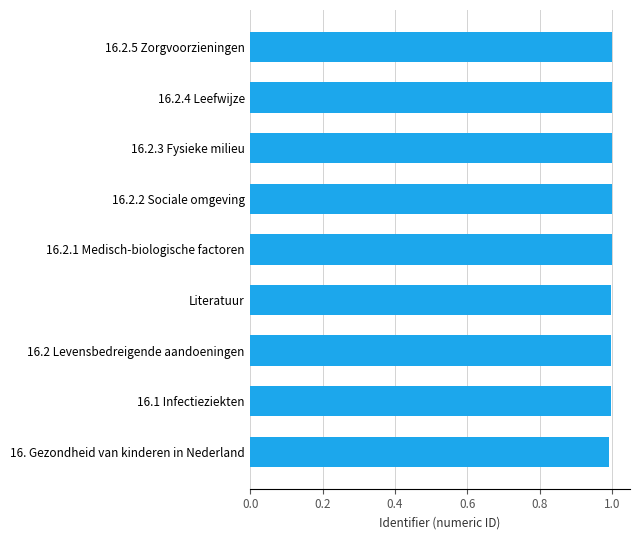

The chart shows a value of 0.5 at 16.2.1 Medisch-biologische factoren. True or false?

False